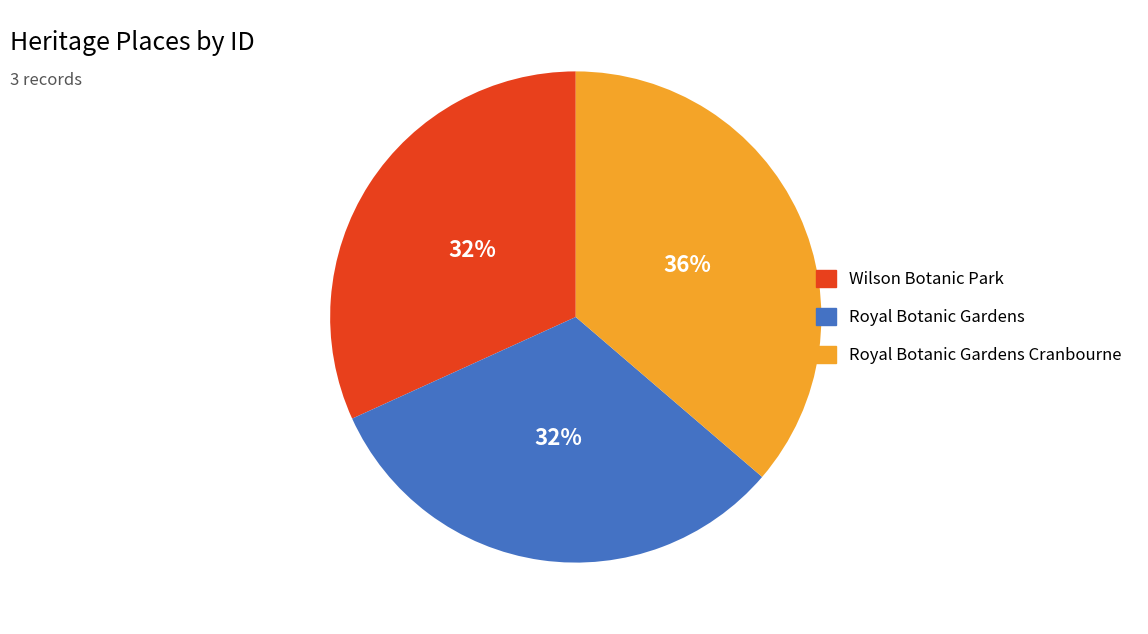

Is there any slice that represents more than half of the pie?

No